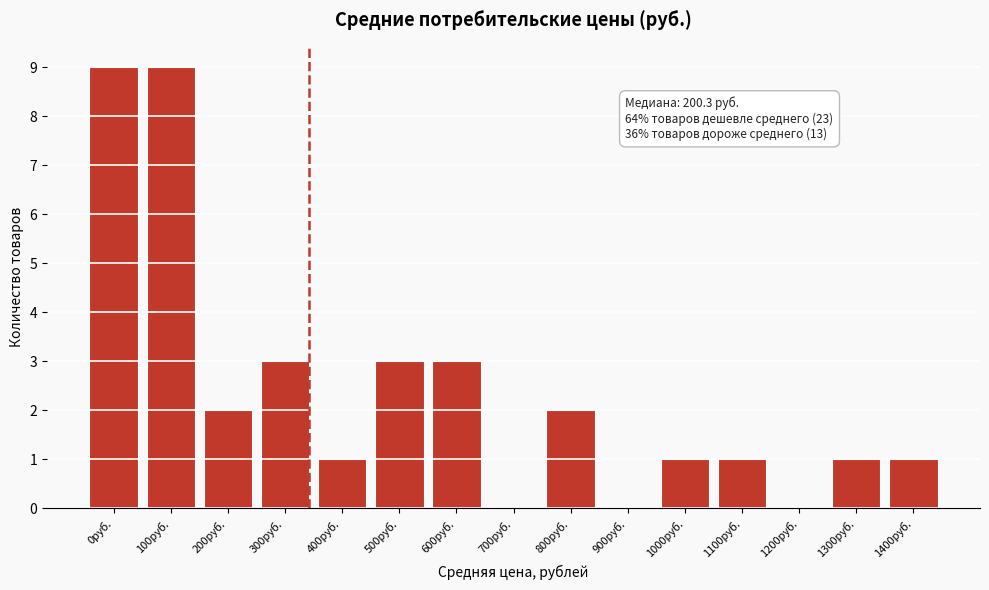

Reading right to left, what are all the values shown in this chart?

1400руб.=1	1300руб.=1	1200руб.=0	1100руб.=1	1000руб.=1	900руб.=0	800руб.=2	700руб.=0	600руб.=3	500руб.=3	400руб.=1	300руб.=3	200руб.=2	100руб.=9	0руб.=9